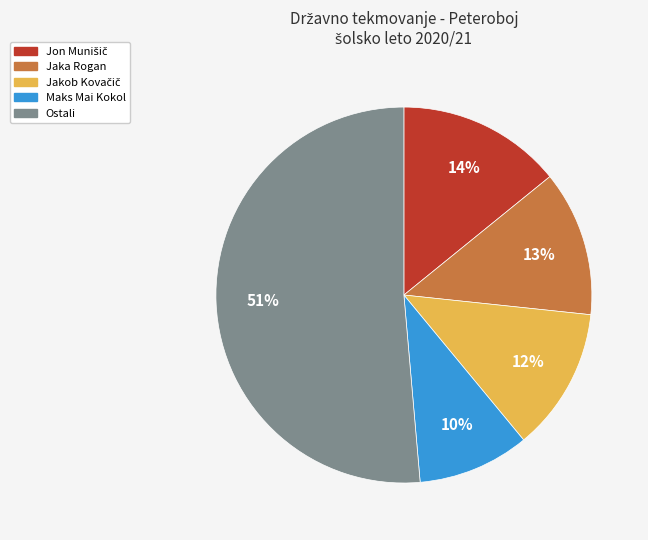

To the nearest percent, what is the average slice percentage?

20%